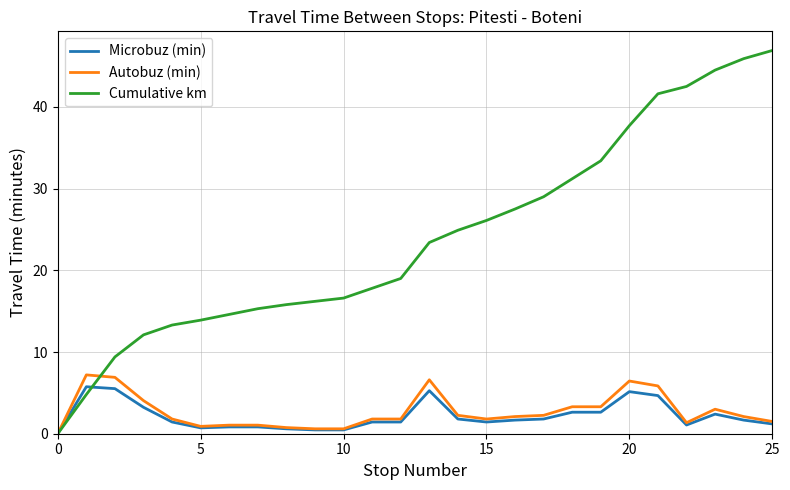

At how many categories does at least one series exceed 44?

3